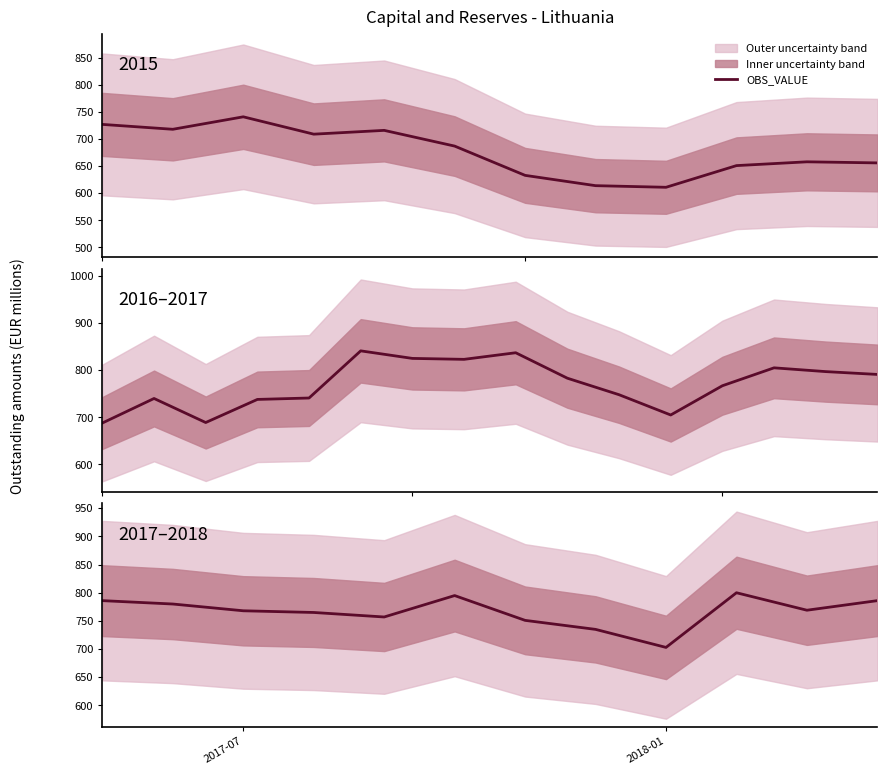

Which category has the lowest value across all series?

2018-01